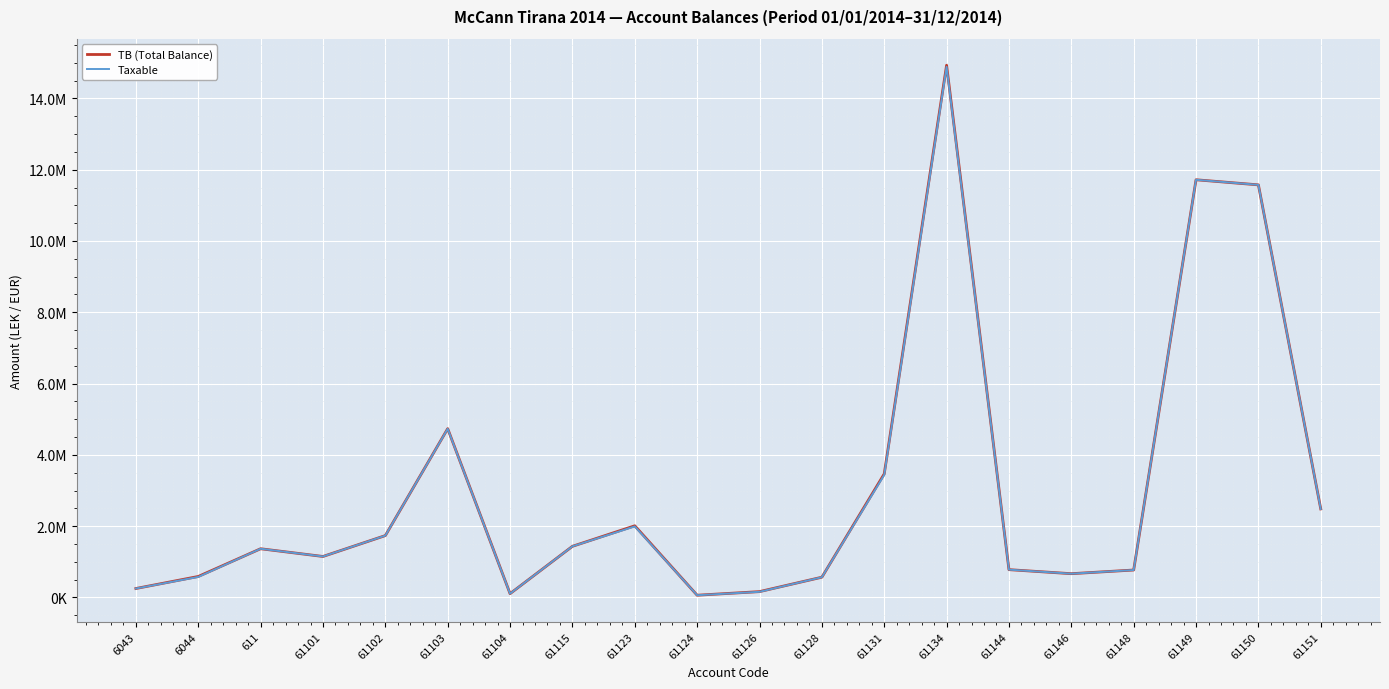

What is the label of the 10th point from the right?

61126